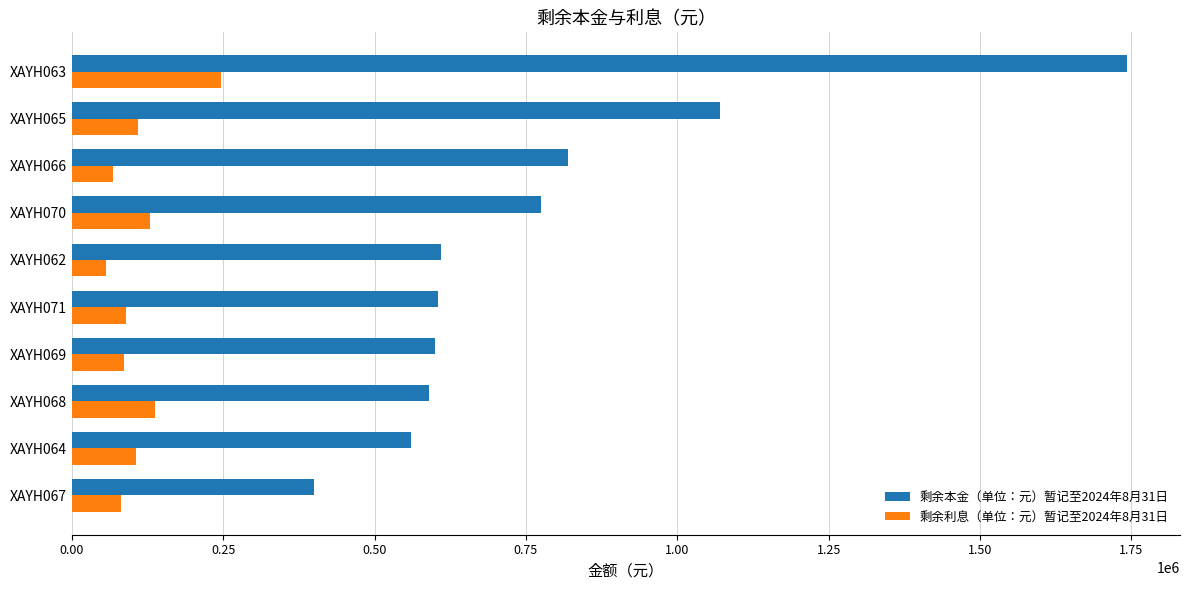

What are all the series names shown in the legend?

剩余本金（单位：元）暂记至2024年8月31日, 剩余利息（单位：元）暂记至2024年8月31日